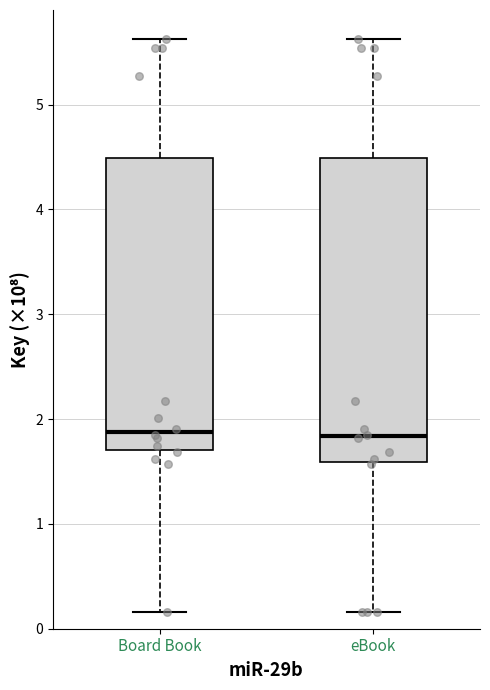

Reading left to right, transcribe this box plot: for each box, give where its median line is, the range the box spans, and where its two whiskers end, as read against the y-axis. The values are not printed on the chart, so give them approximately, as read against the axis.

Board Book: median 1.9, box 1.7 to 4.5, whiskers 0.2 to 5.6
eBook: median 1.8, box 1.6 to 4.5, whiskers 0.2 to 5.6